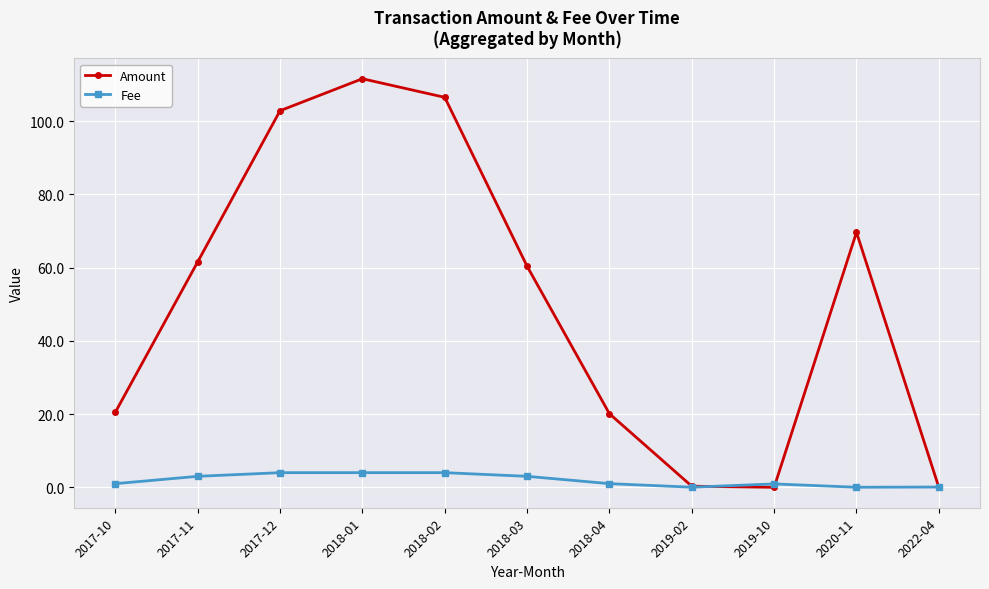

What is the difference between the Fee values at 2018-01 and 2018-03?

1.0